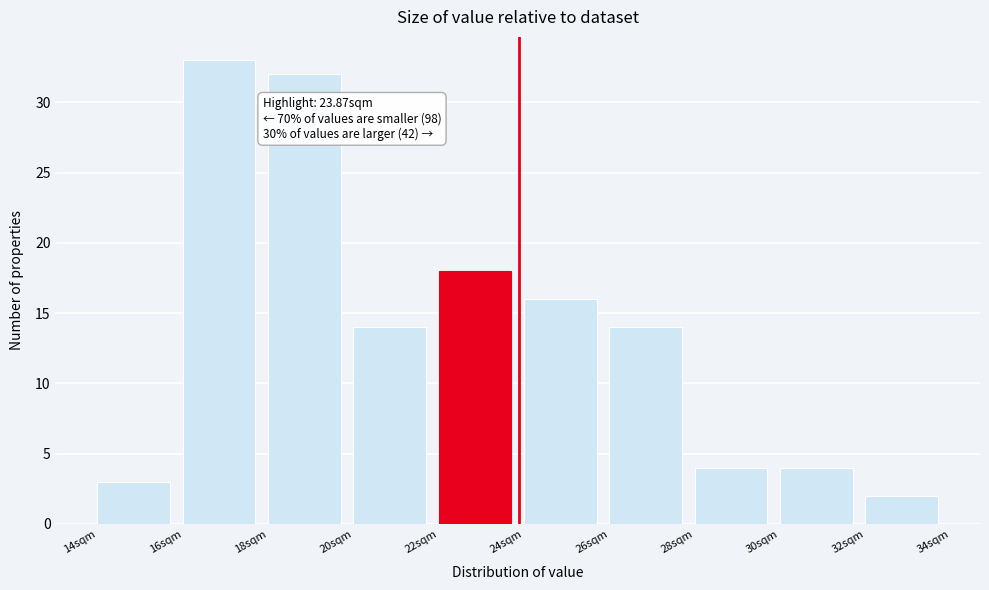

Which range on the x-axis has the tallest bar?

16 to 18